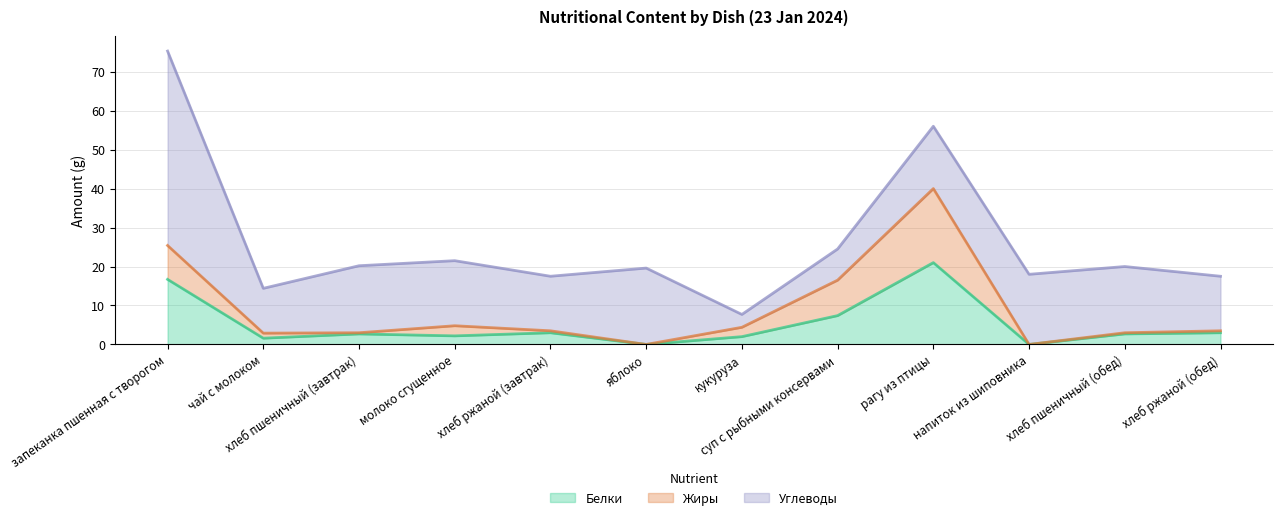

What is the average value of the Жиры series?

3.7